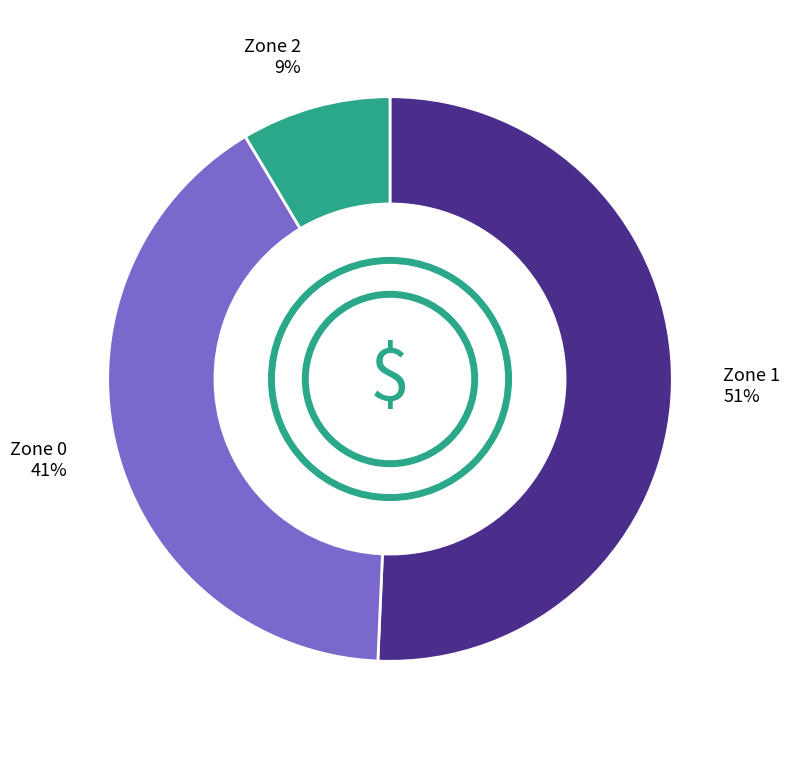

Does any single category account for the majority?

Yes